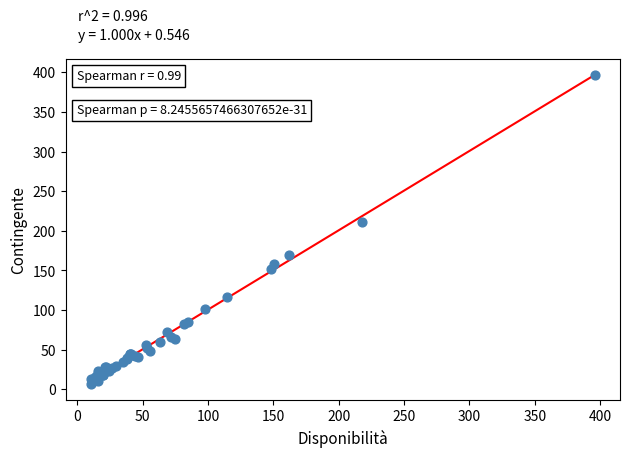

What Y value in the scatter plot is closest to 201?

211.0